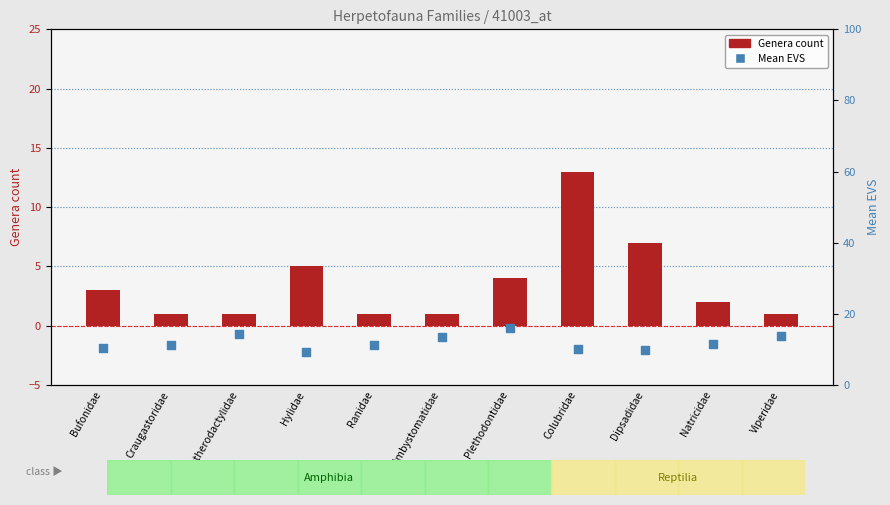

Which series has the largest Y range (max minus min)?

Genera count